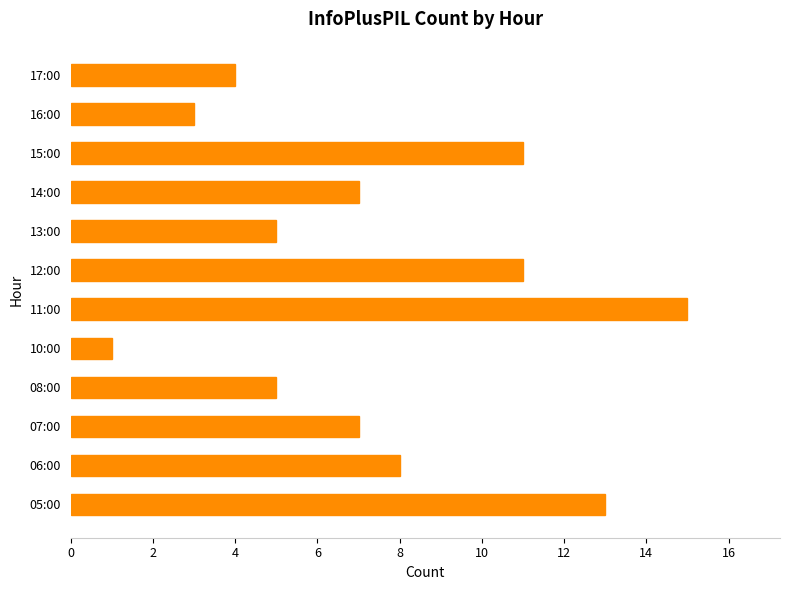

Is it true that the value at 15:00 is 15?

False